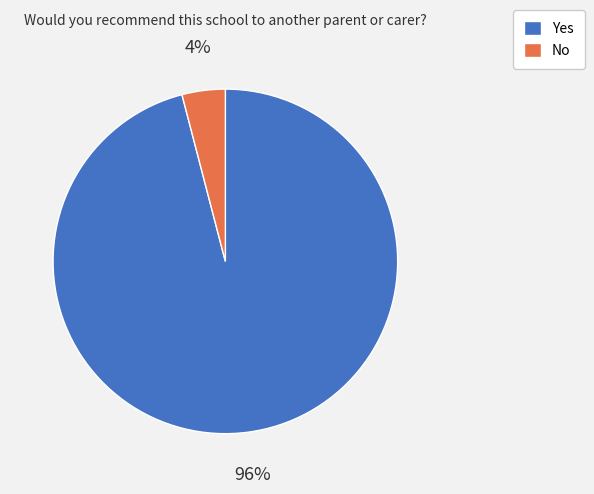

True or false: No accounts for 4% of the total.

True